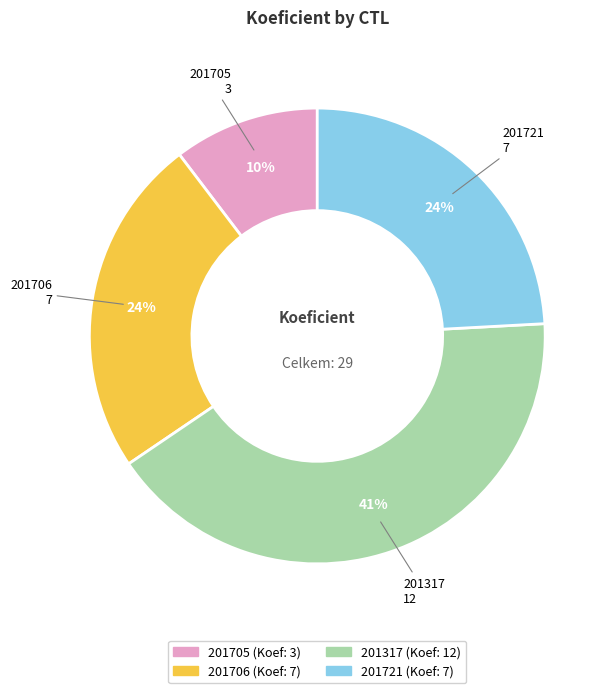

Do 201317 and 201721 together represent more than half of the pie?

Yes